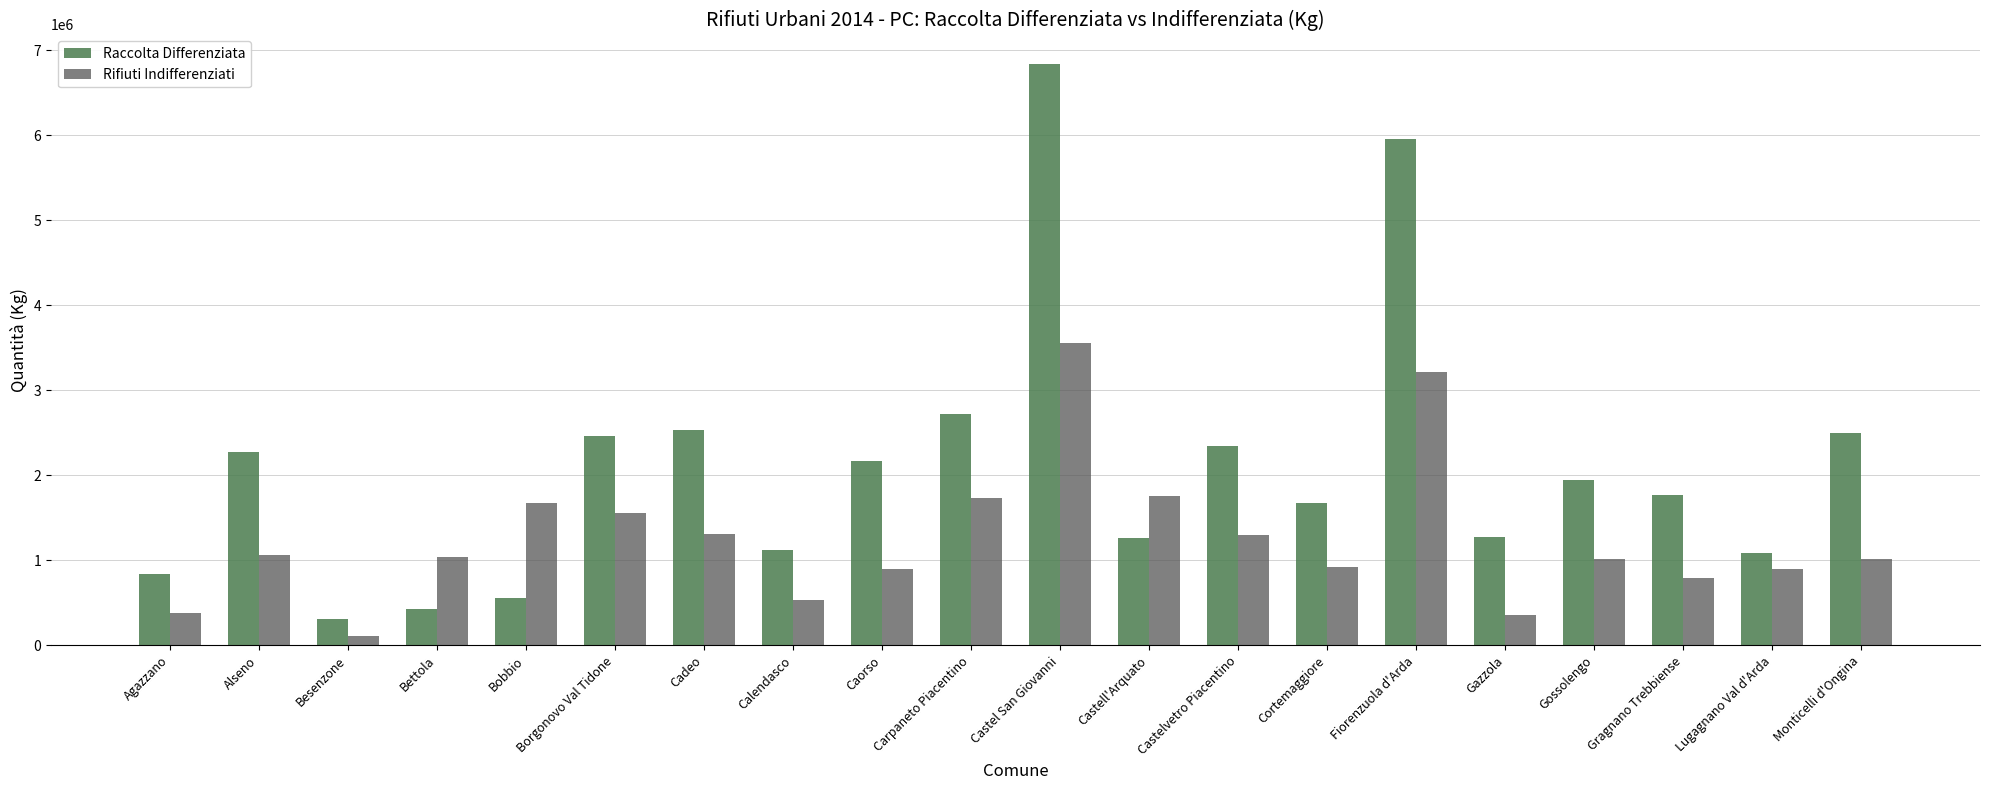

Is the value of Rifiuti Indifferenziati at Alseno greater than the value of Raccolta Differenziata at Gazzola?

No